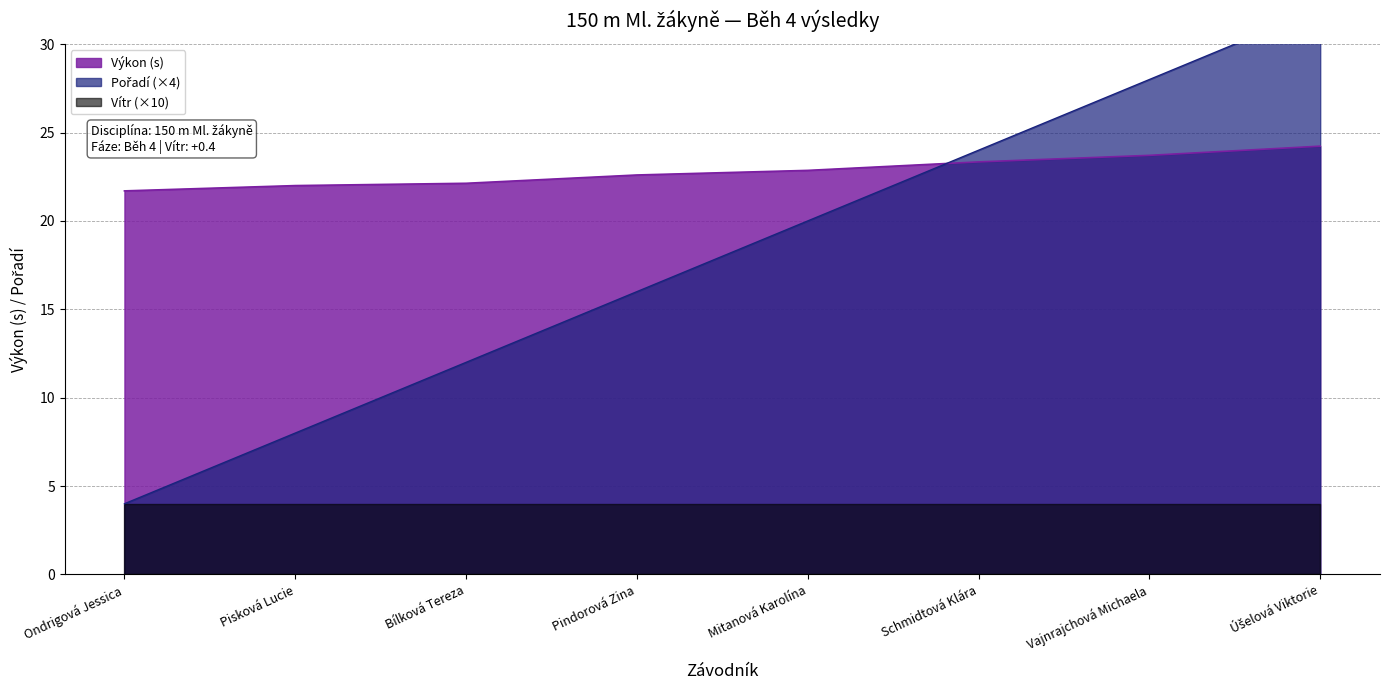

Between Bílková Tereza and Vajnrajchová Michaela, which series saw the biggest shift?

Pořadí